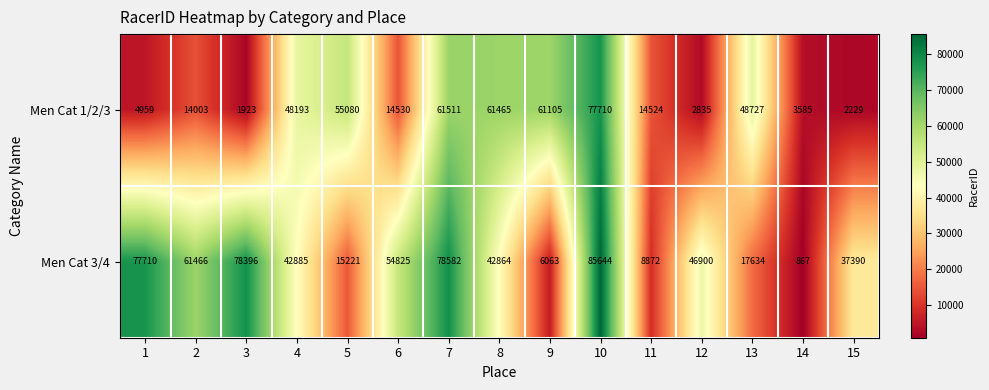

Is it true that Men Cat 3/4 equals 76373 at 6?

False